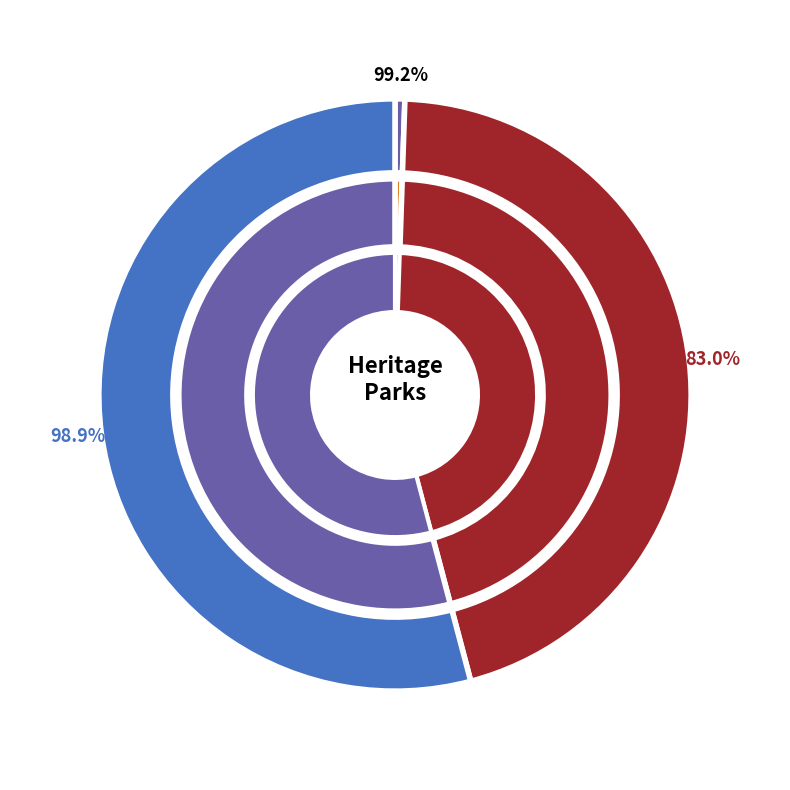

To the nearest percent, what is the average slice percentage?

33%